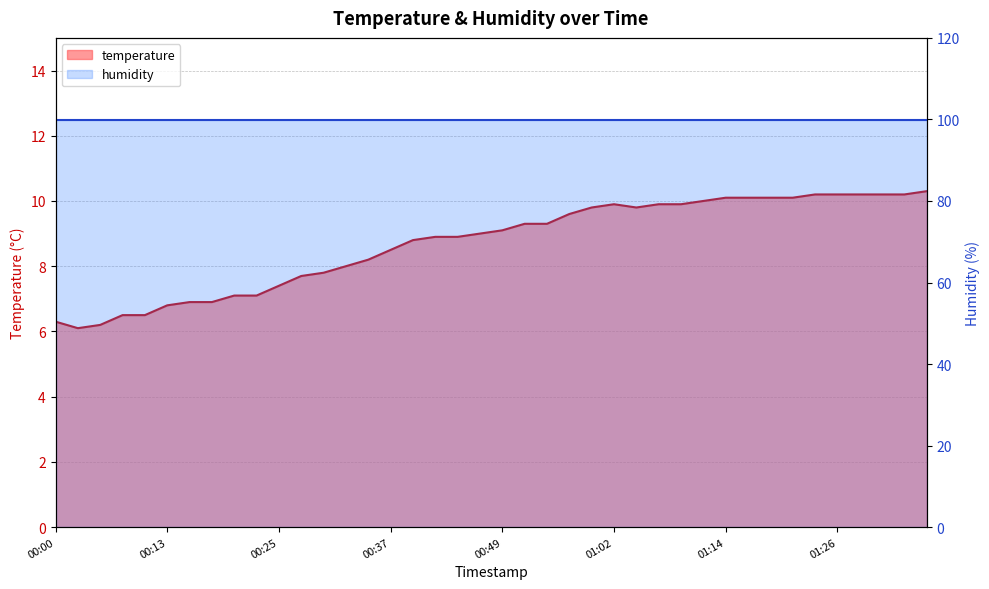

What value does the data have at 01:19?

10.1